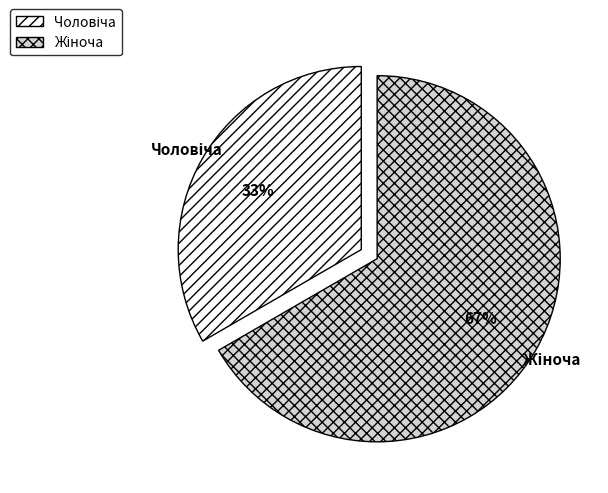

Is there a majority slice in this chart?

Yes